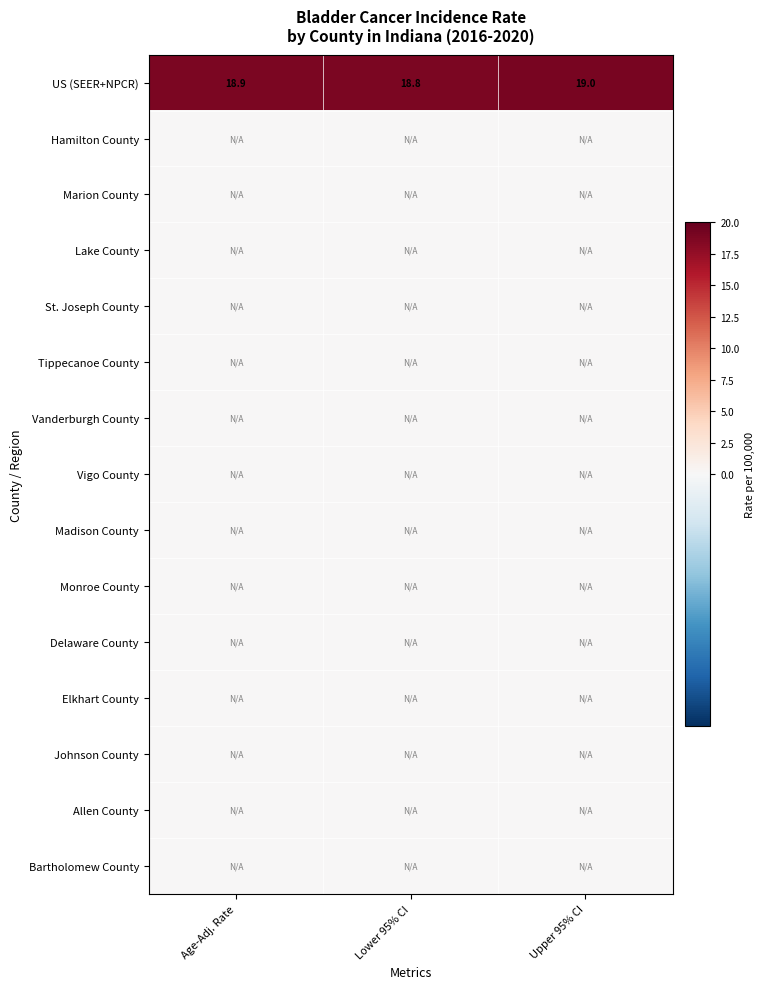

Which series changed the most between Lower 95% CI and Upper 95% CI?

US (SEER+NPCR)